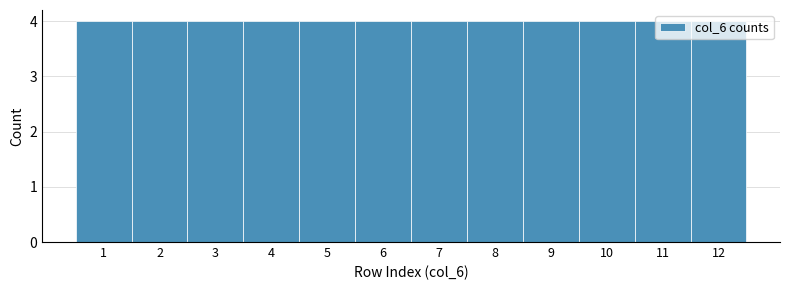

Reading left to right, list every bar in this chart as the range it spans on the x-axis followed by its height. The values are not printed on the chart, so give them approximately, as read against the axis.

0.5 to 1.5: 4
1.5 to 2.5: 4
2.5 to 3.5: 4
3.5 to 4.5: 4
4.5 to 5.5: 4
5.5 to 6.5: 4
6.5 to 7.5: 4
7.5 to 8.5: 4
8.5 to 9.5: 4
9.5 to 10.5: 4
10.5 to 11.5: 4
11.5 to 12.5: 4